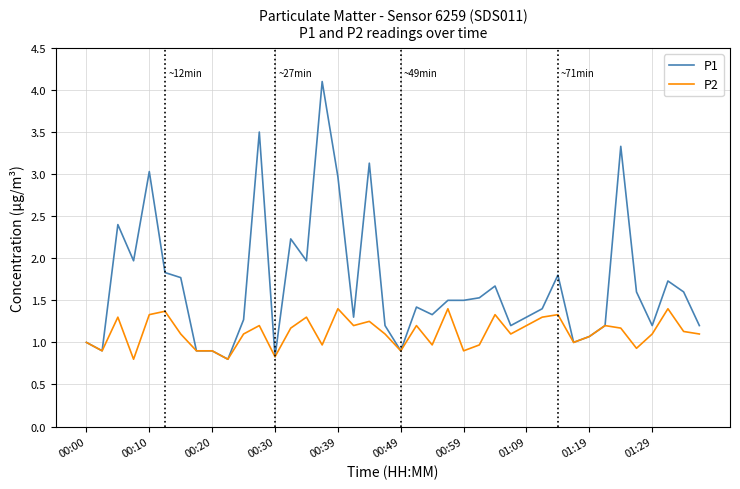

List the series in order of their overall mean, highest first.

P1, P2